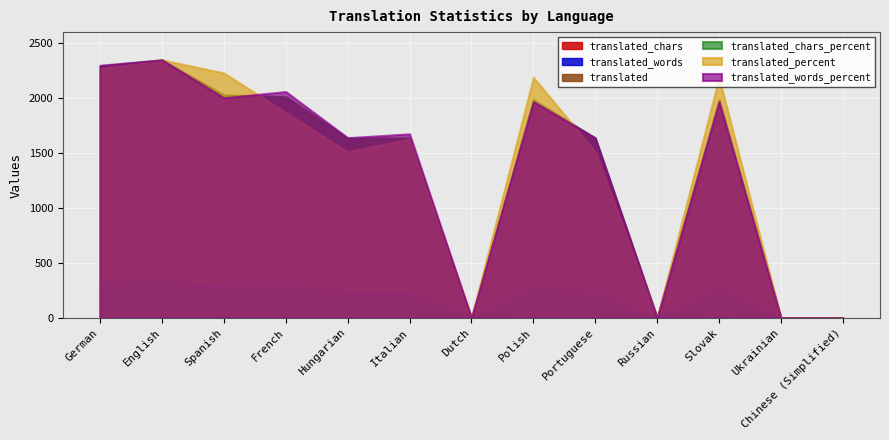

True or false: translated_chars and translated_chars_percent intersect in this chart.

False